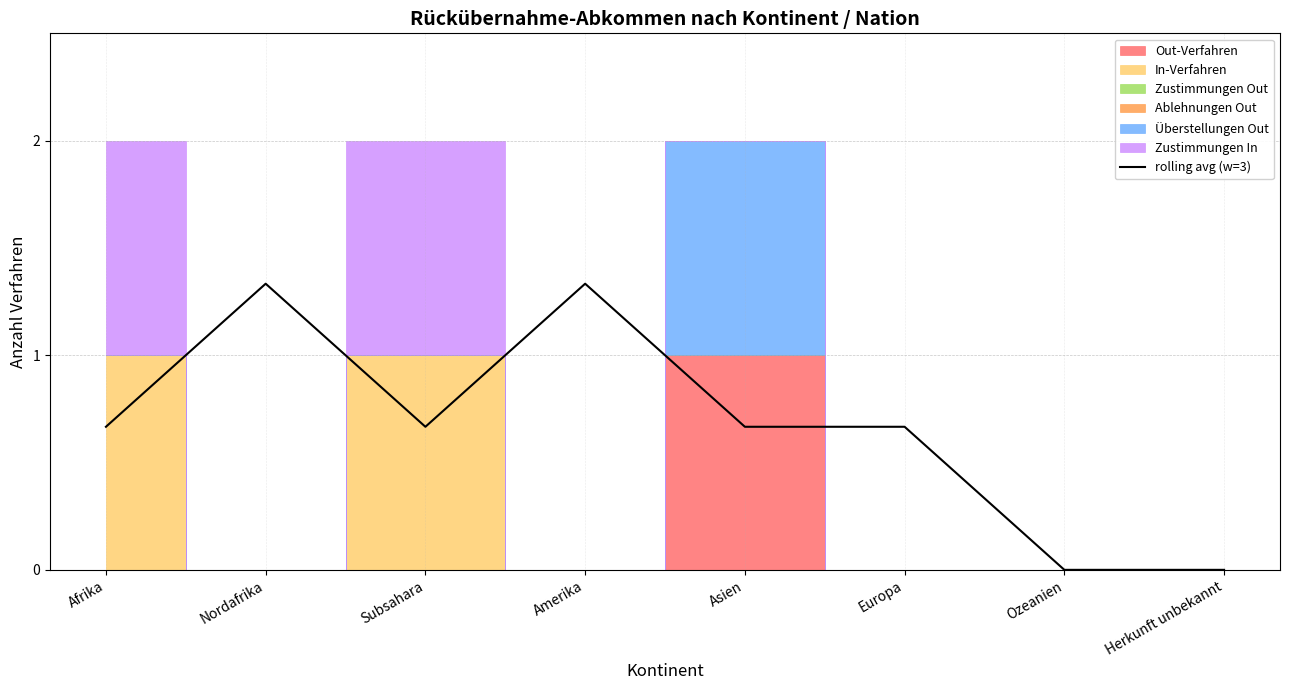

Reading left to right, what are all the values shown in this chart?

Afrika=0.7	Nordafrika=1.3	Subsahara=0.7	Amerika=1.3	Asien=0.7	Europa=0.7	Ozeanien=0.0	Herkunft unbekannt=0.0